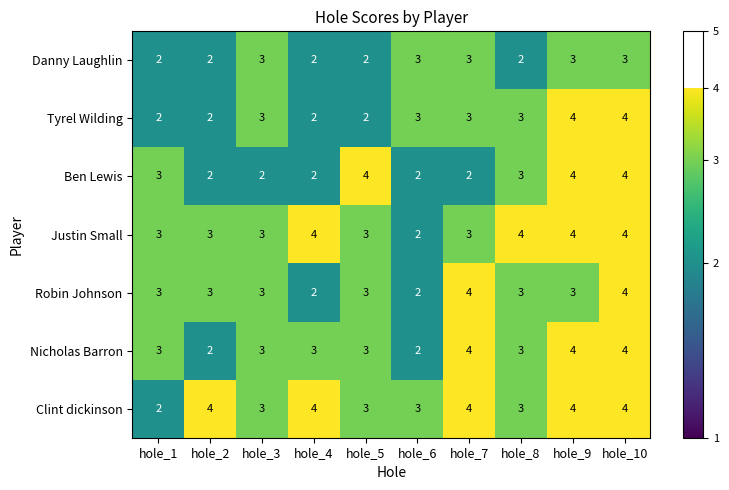

How many categories are shown in the chart?

10